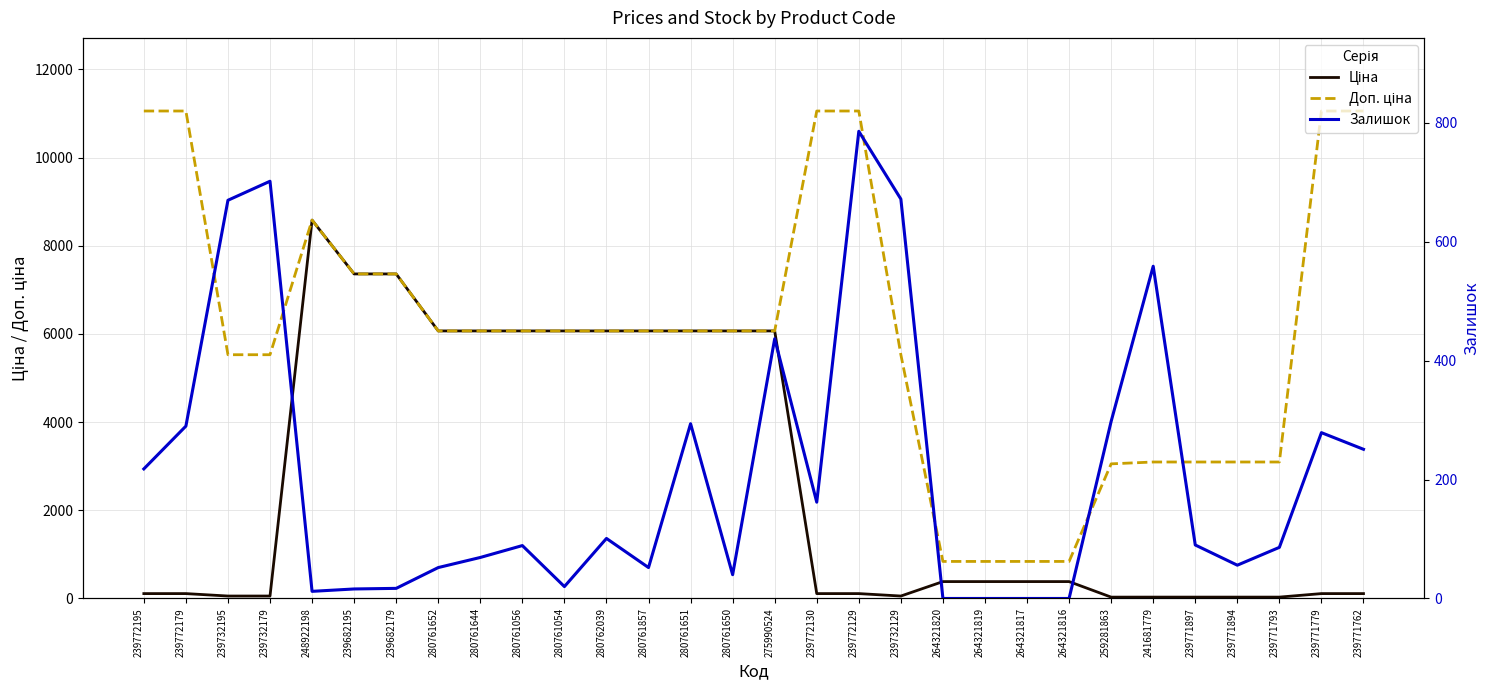

At which label does Ціна reach its minimum?

259281863